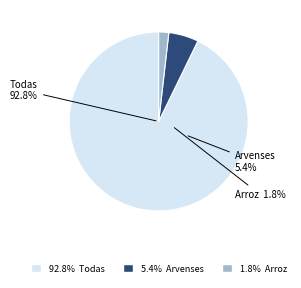

What percentage is NOT represented by Arroz?

98.2%